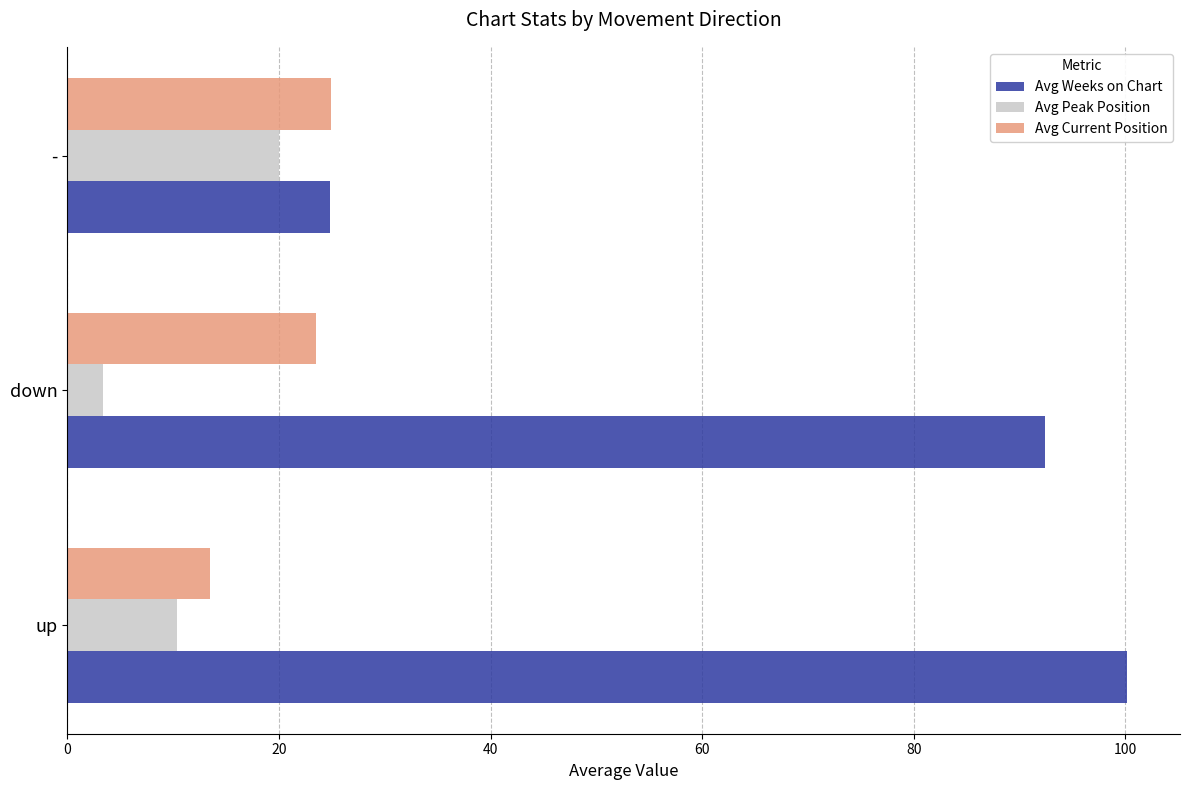

Rank the series by their maximum value, from highest to lowest.

Avg Weeks on Chart, Avg Current Position, Avg Peak Position